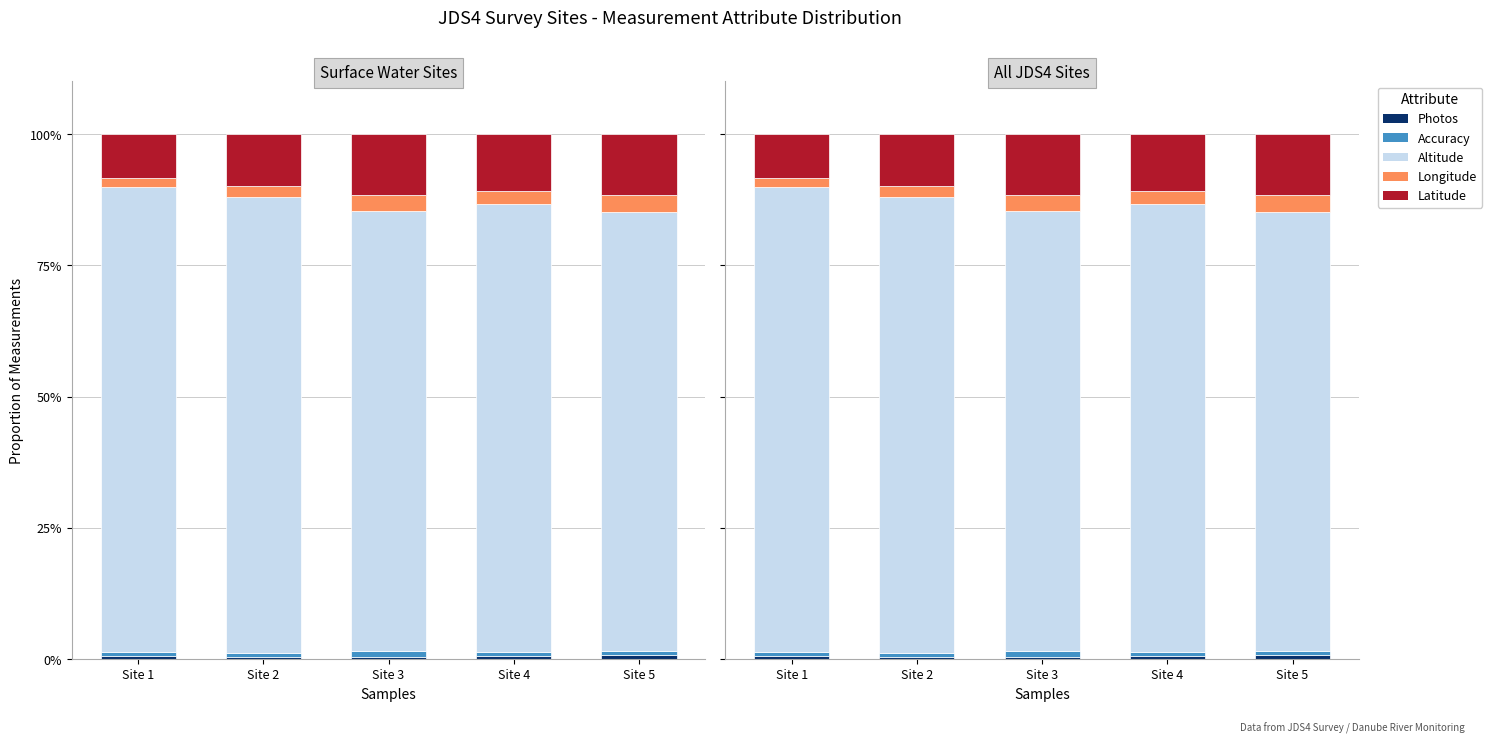

What is the difference between the maximum and minimum values in the Accuracy series?

0.4